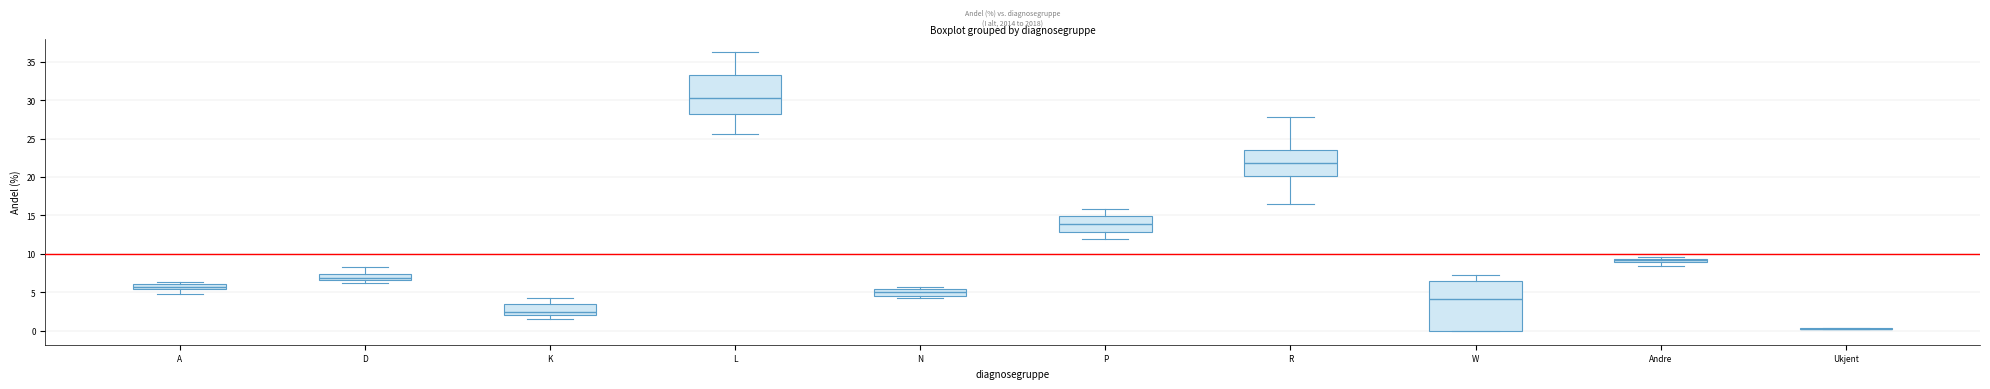

Where is the lower edge of the box for Andre on the y-axis? The values are not printed on the chart, so give them approximately, as read against the axis.

9.0